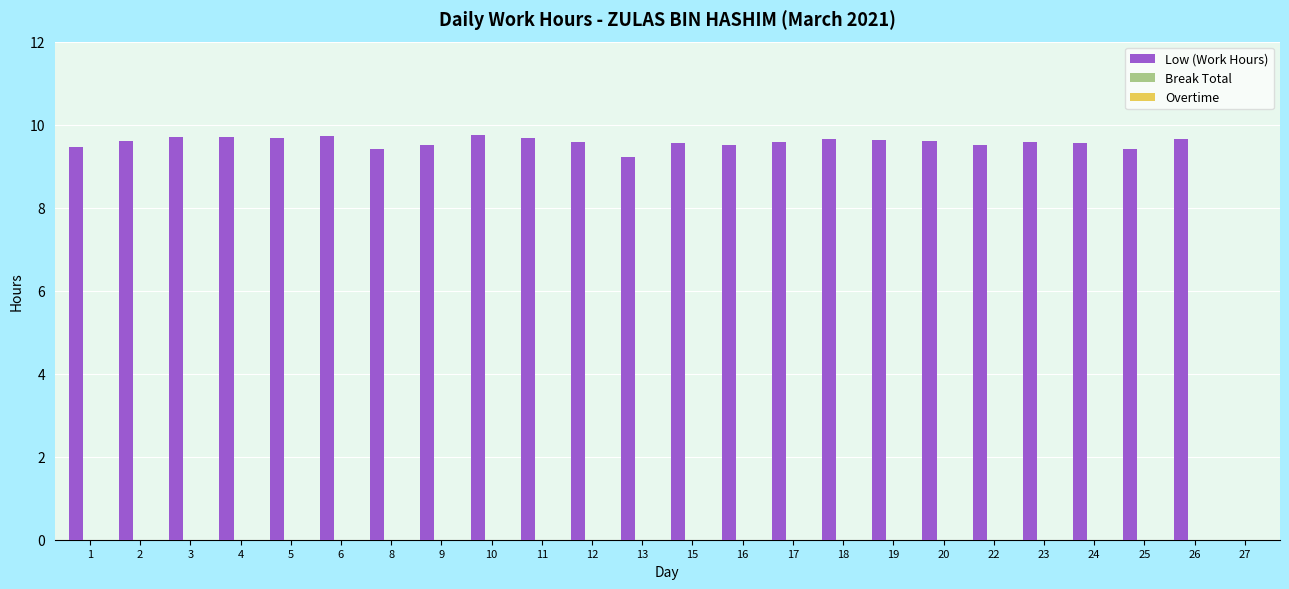

What is the sum of all values?

220.3